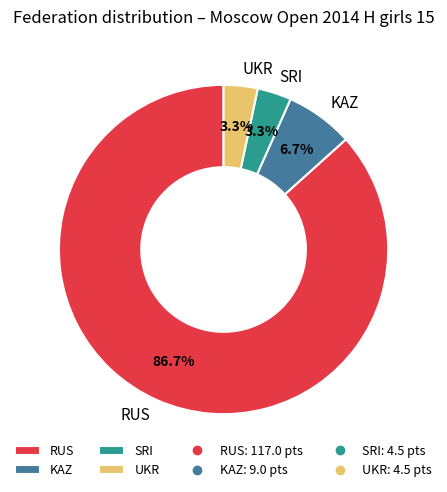

Which slice is the largest?

RUS